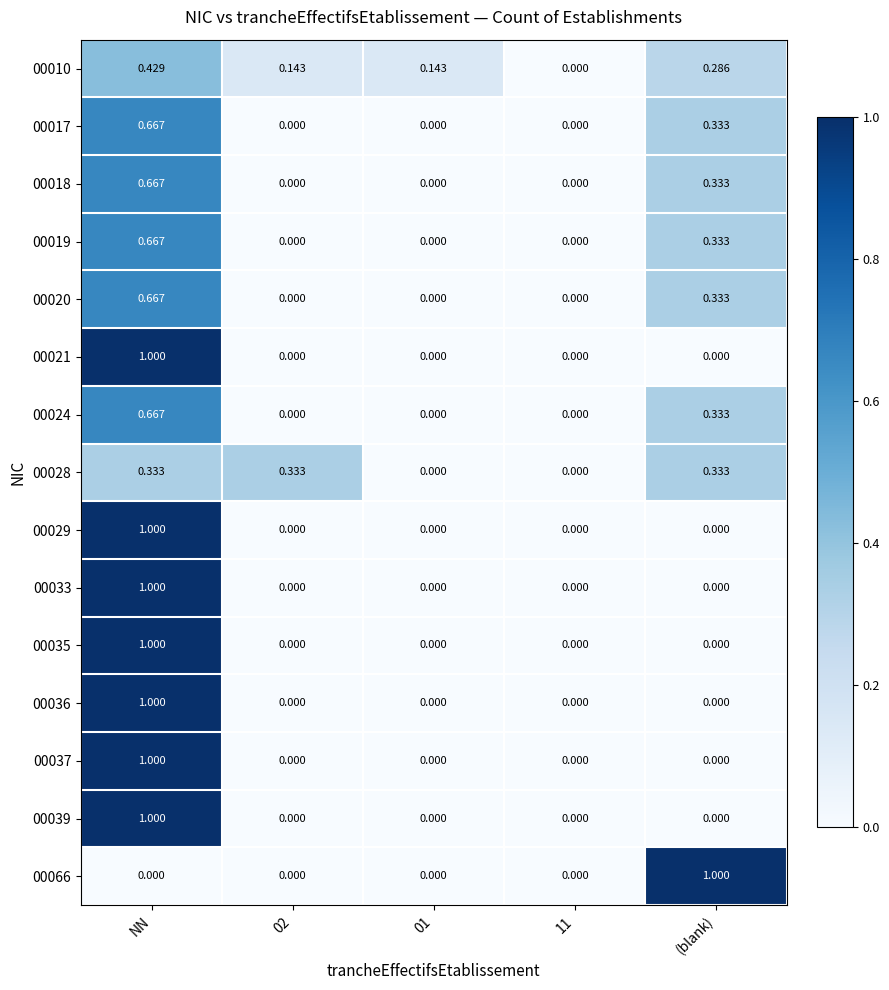

At which label does 00021 reach its peak?

NN